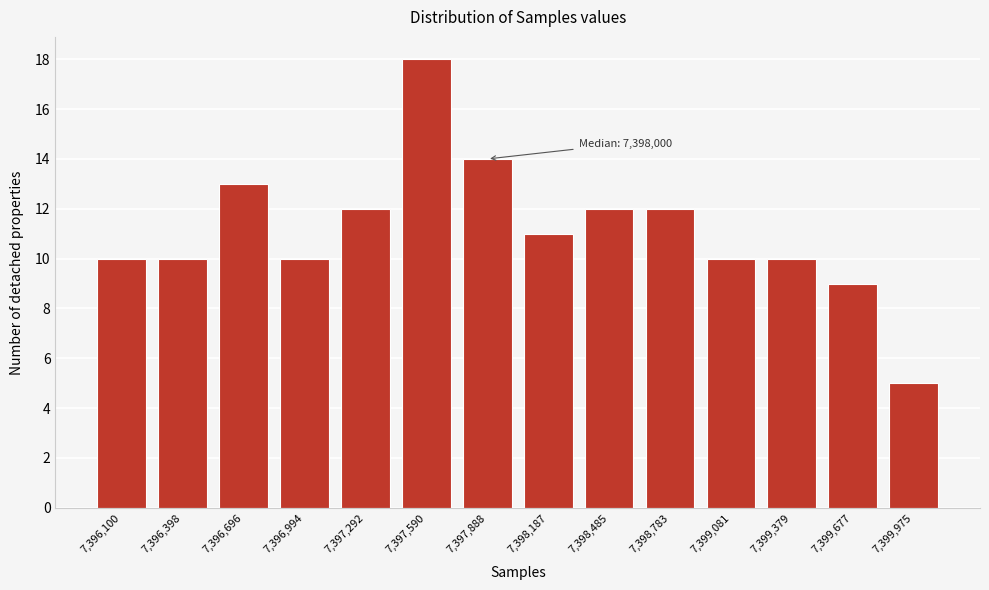

Reading left to right, what are all the values shown in this chart?

7,396,100=10	7,396,398=10	7,396,696=13	7,396,994=10	7,397,292=12	7,397,590=18	7,397,888=14	7,398,187=11	7,398,485=12	7,398,783=12	7,399,081=10	7,399,379=10	7,399,677=9	7,399,975=5